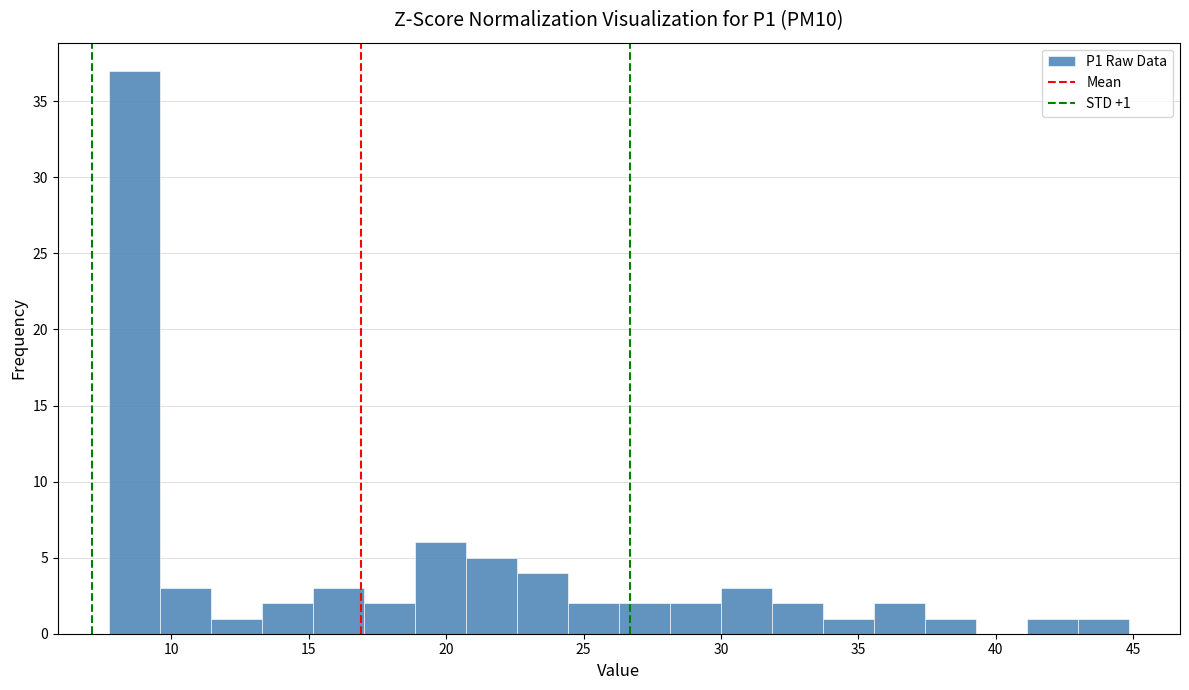

Around what value on the x-axis is the tallest bar? Give the approximate position of its centre, as read against the axis.

8.5